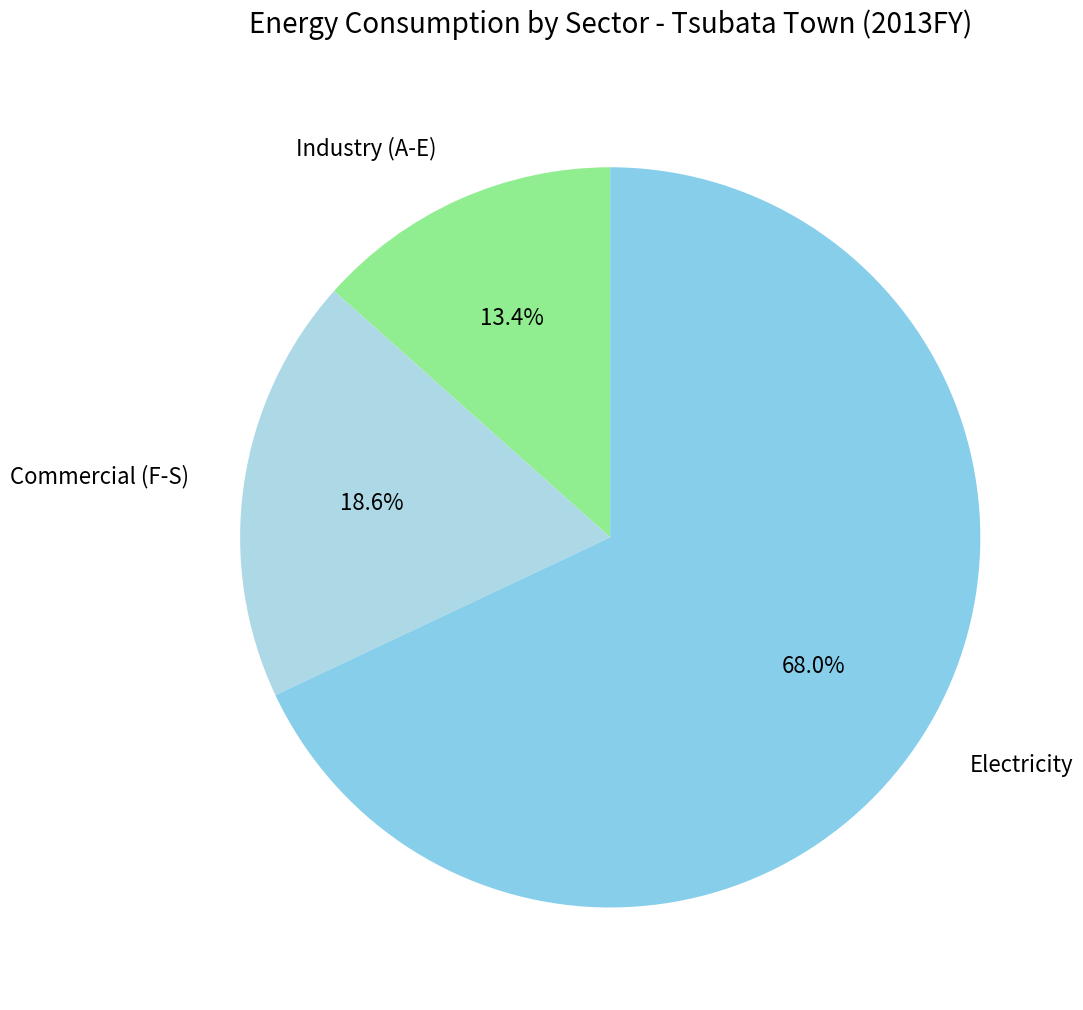

Rank the categories by value from lowest to highest.

Industry (A-E), Commercial (F-S), Electricity